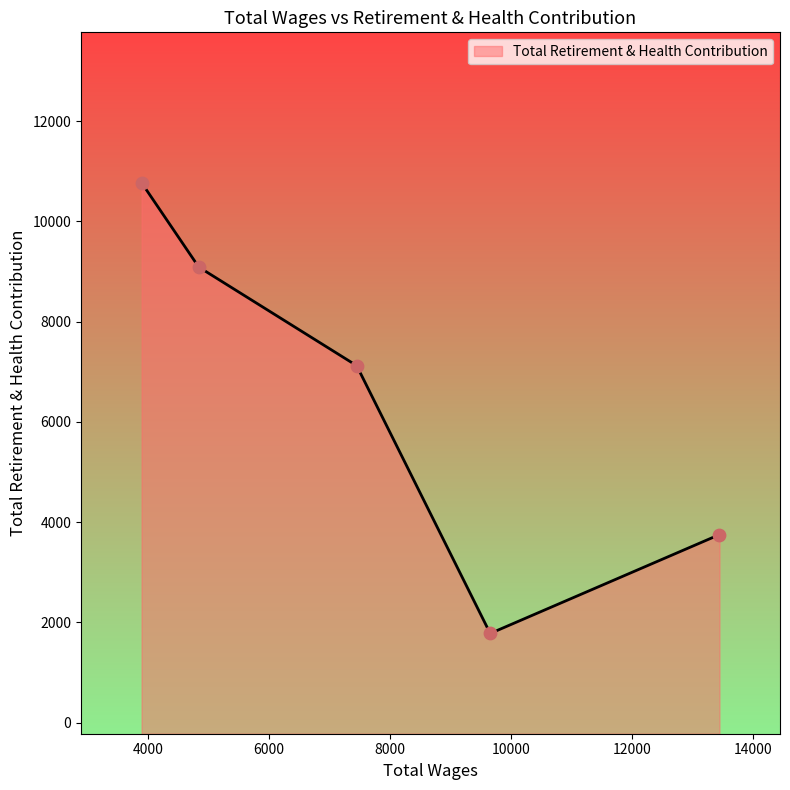

What is the change in value from 4842.0 to 3898.0?

+1682